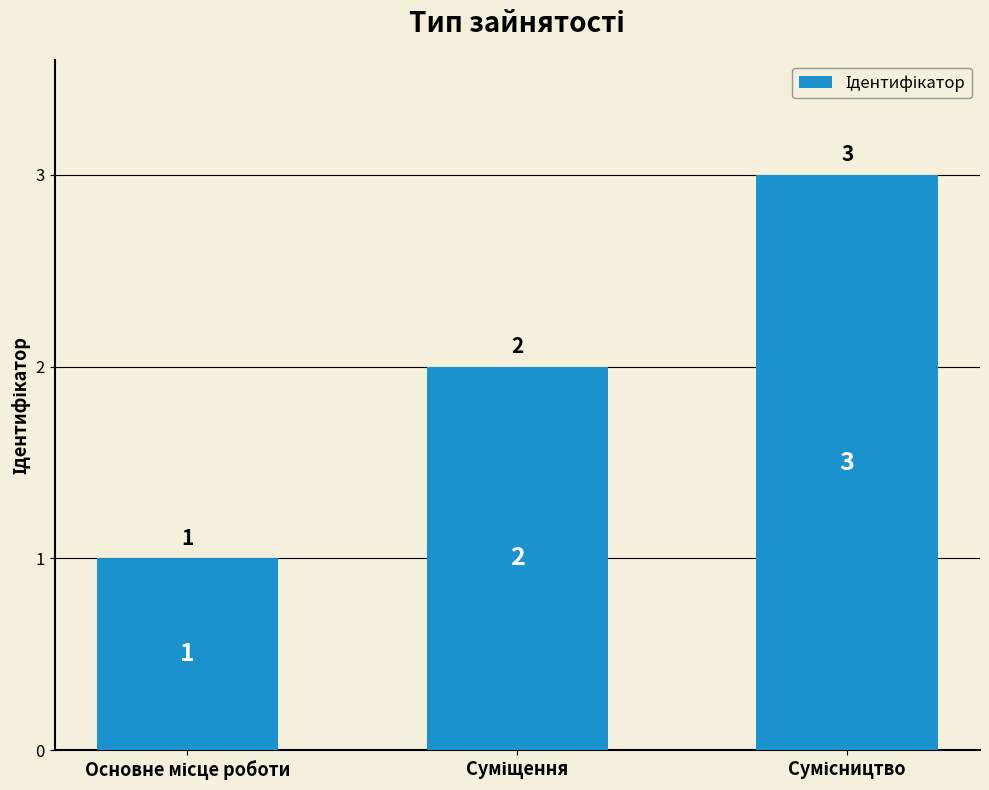

What is the maximum value shown in the chart?

3